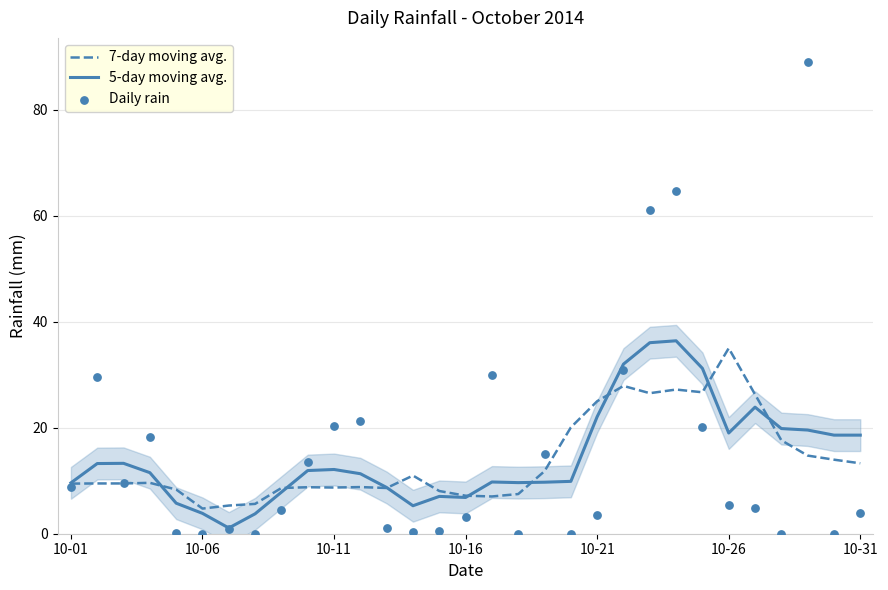

Which series has the largest total across all categories?

Daily rain